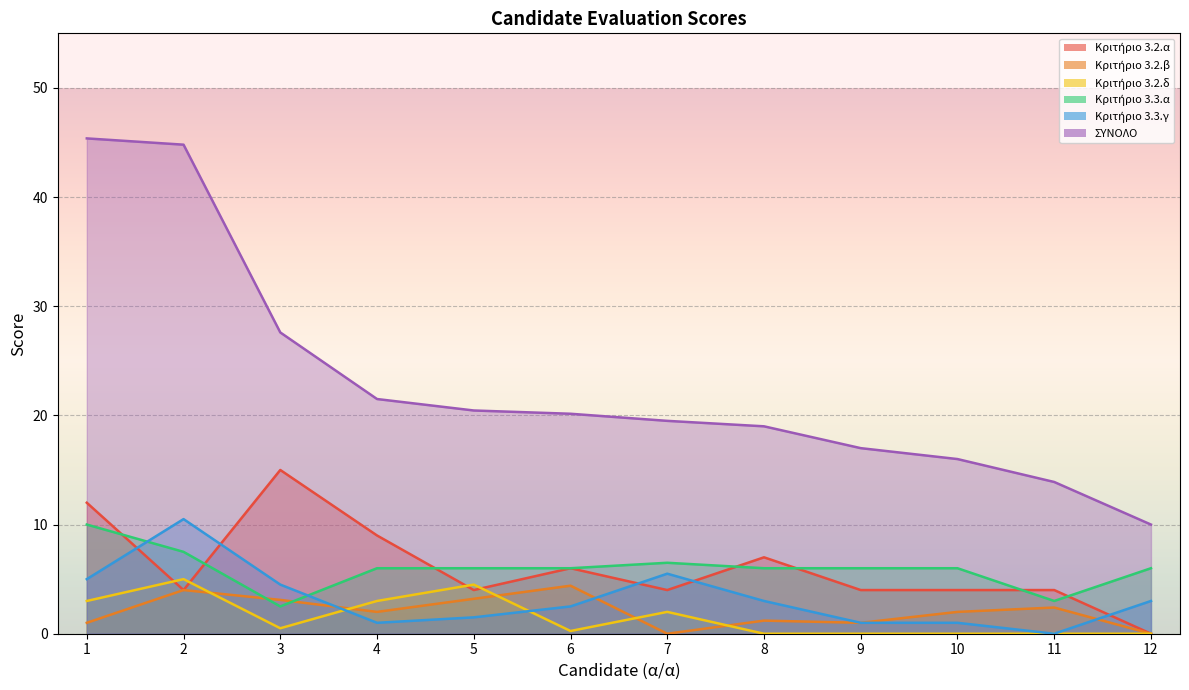

The Κριτήριο 3.3.γ series shows 8.6 at 7. True or false?

False